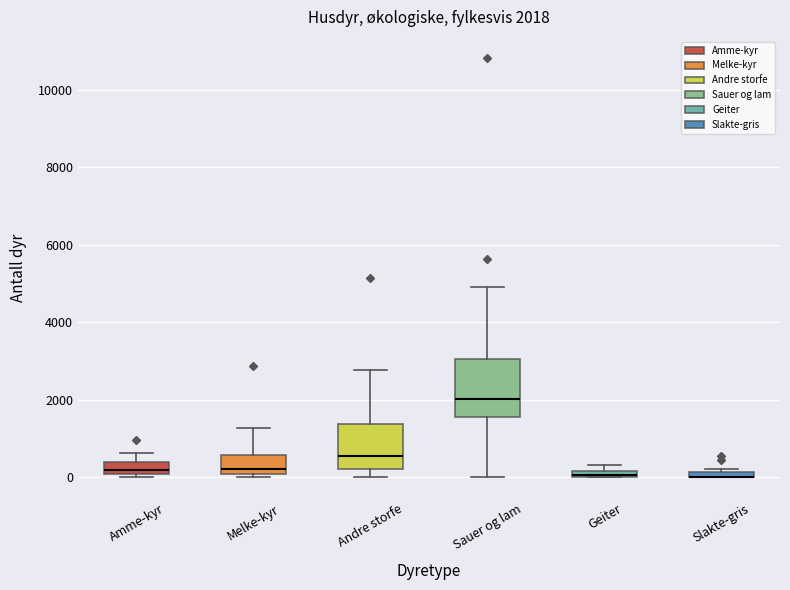

Comparing the boxes themselves (not the whiskers), which one is the tallest?

Sauer og lam